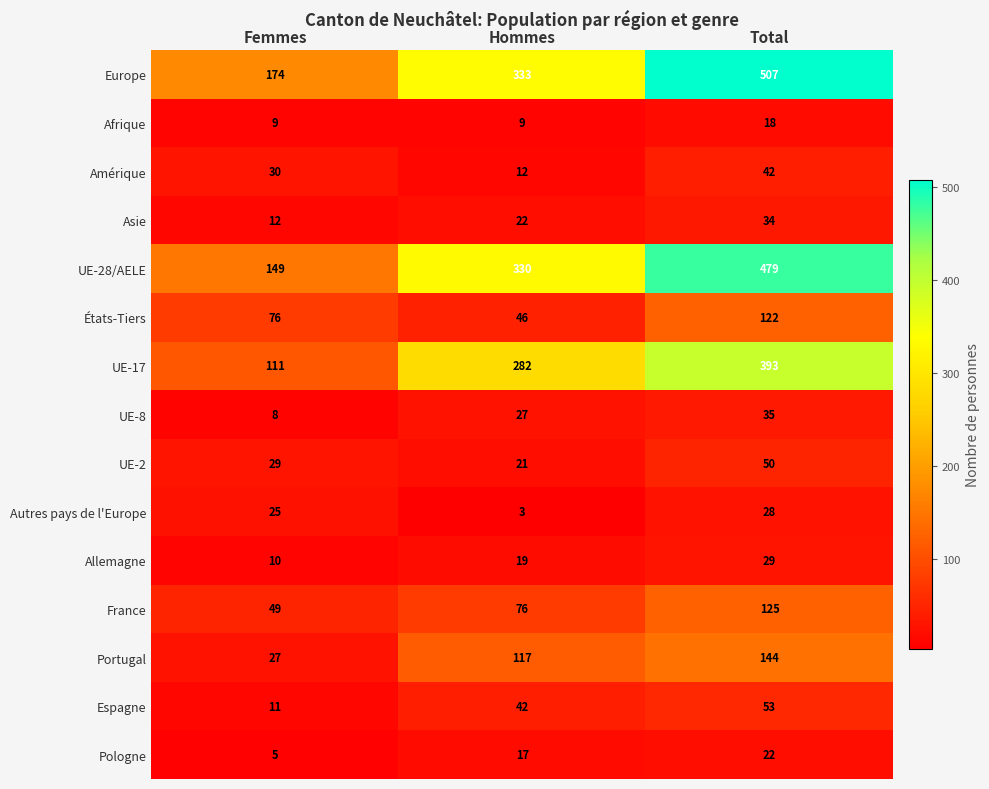

Rank the series at Femmes from lowest to highest value.

Pologne, UE-8, Afrique, Allemagne, Espagne, Asie, Autres pays de l'Europe, Portugal, UE-2, Amérique, France, États-Tiers, UE-17, UE-28/AELE, Europe